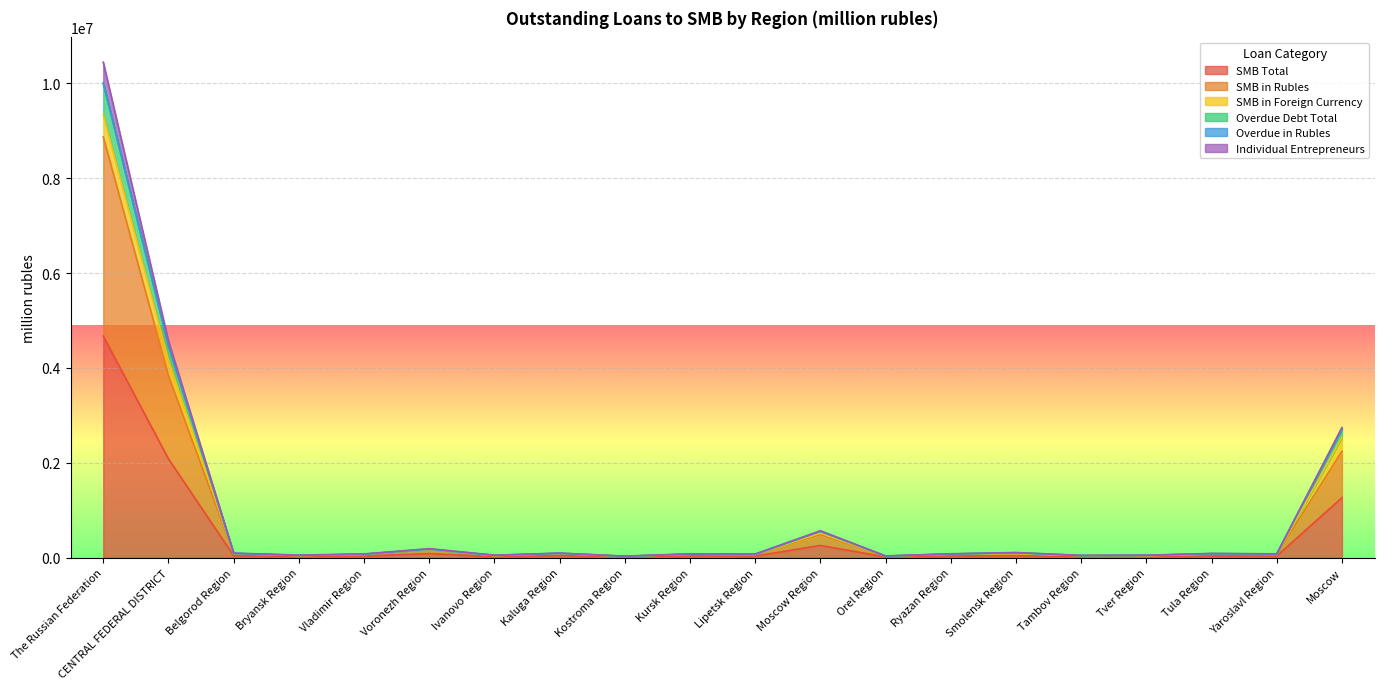

True or false: SMB in Rubles and SMB Total intersect in this chart.

False